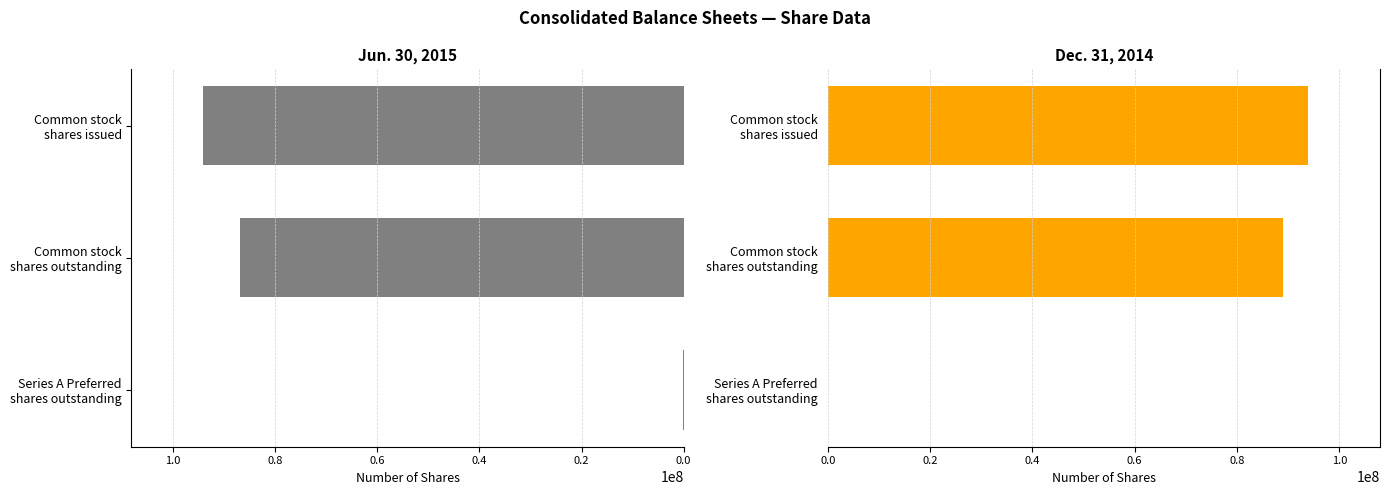

How many data points does each series have?

3